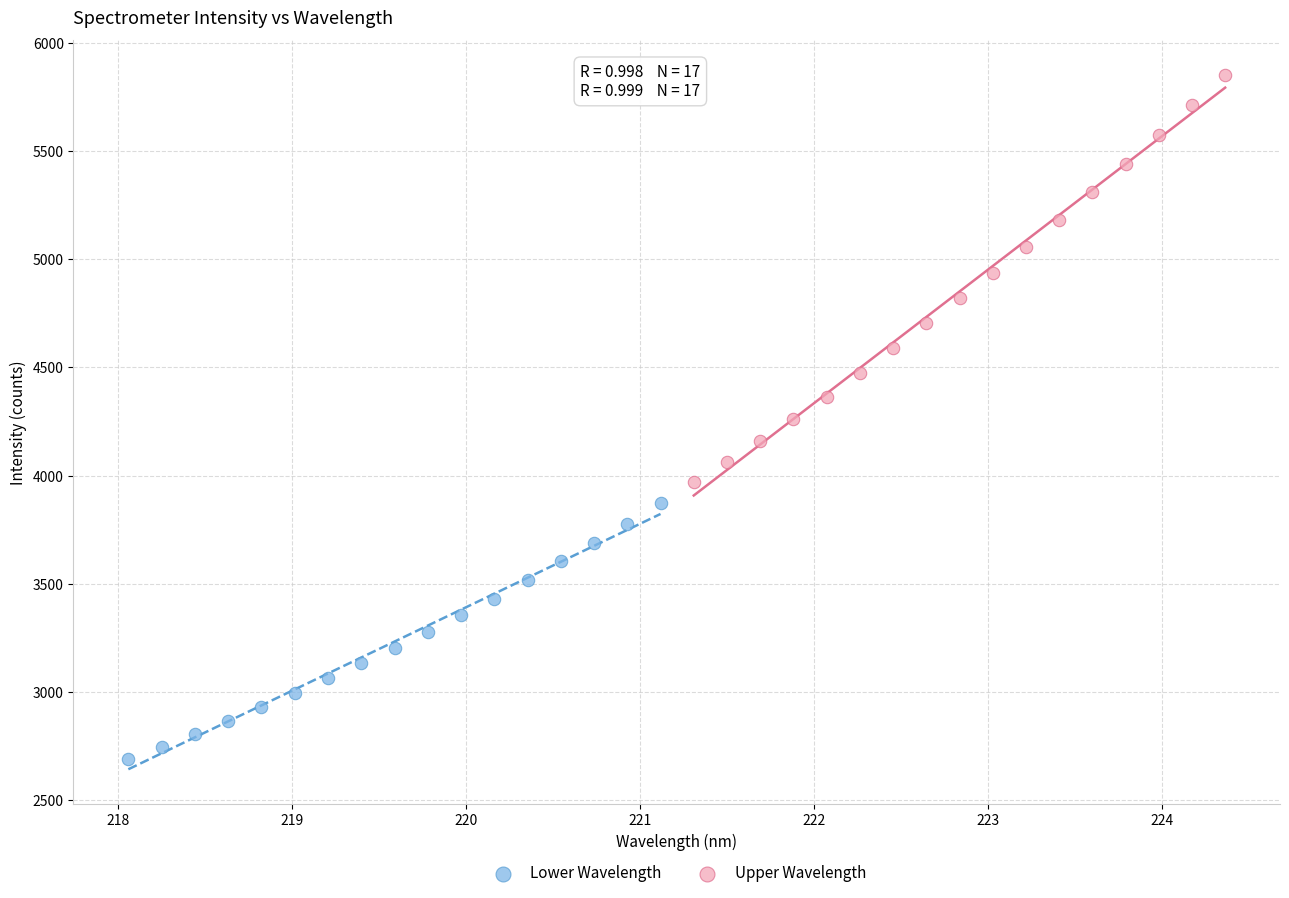

What are all the series names shown in the legend?

Lower Wavelength, Upper Wavelength